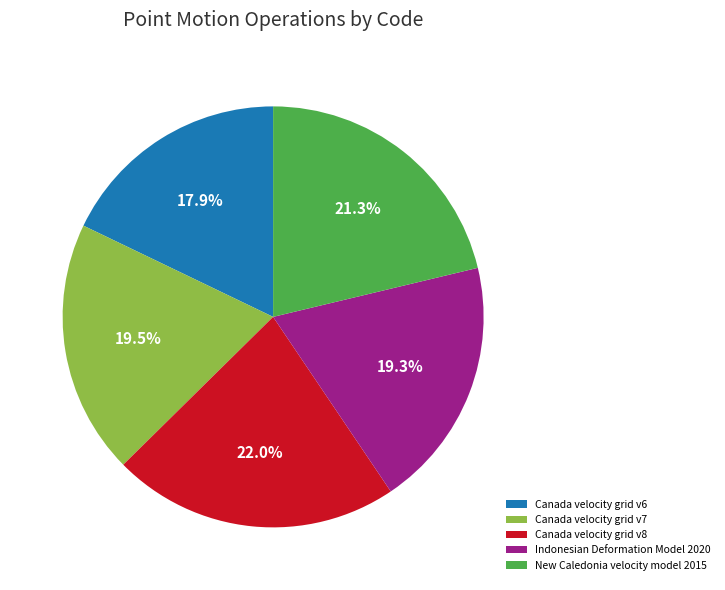

What percentage is NOT represented by Canada velocity grid v7?

80.5%